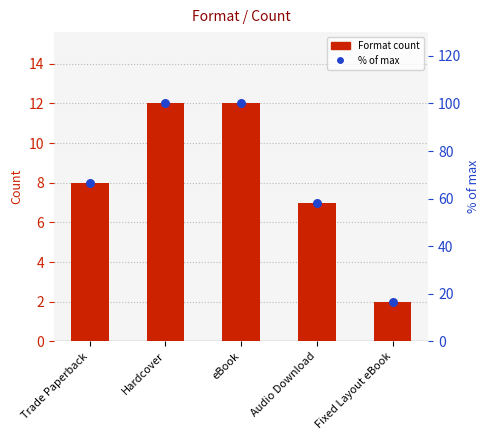

At which category is the sum across all series the highest?

Hardcover